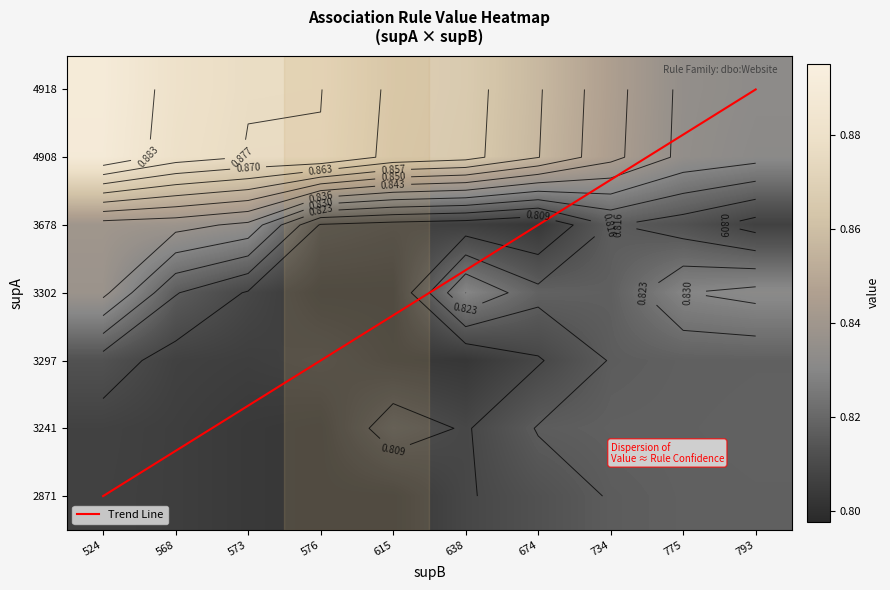

What is the sum of the 3297 values at 775 and 674?

1.6